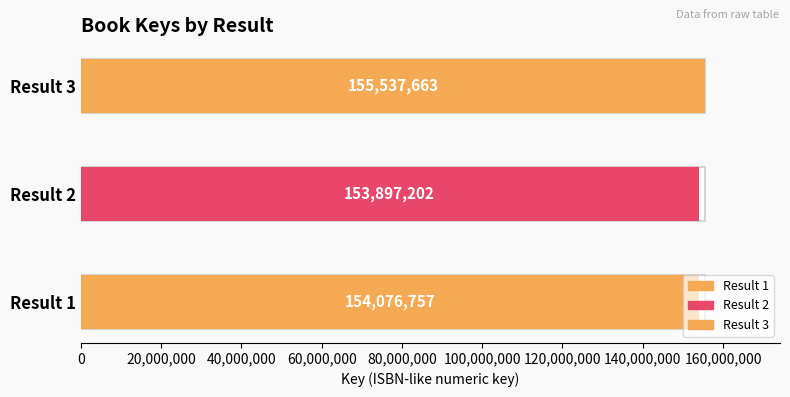

Between 2 and 3, which is larger?

3